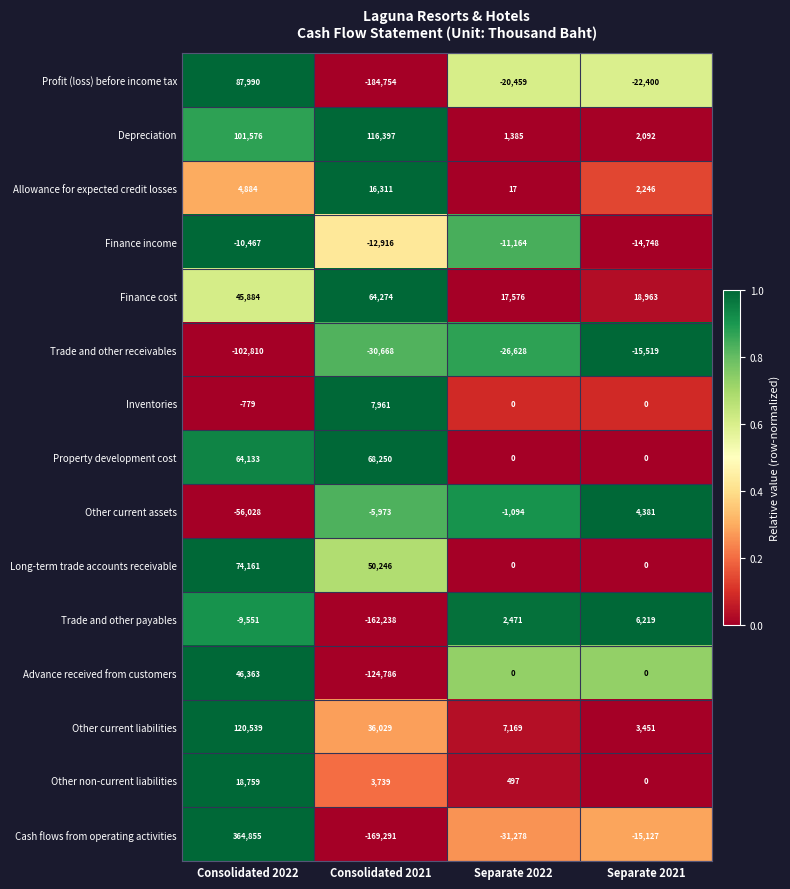

What is the difference between the maximum and minimum values in the Advance received from customers series?

171149